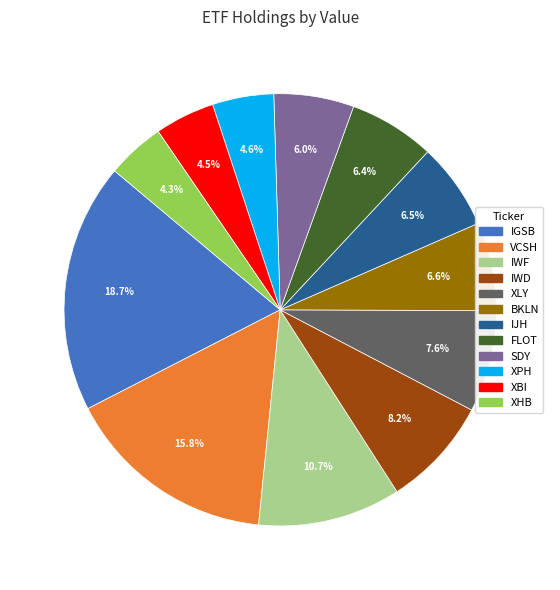

How many segments does this pie chart have?

12